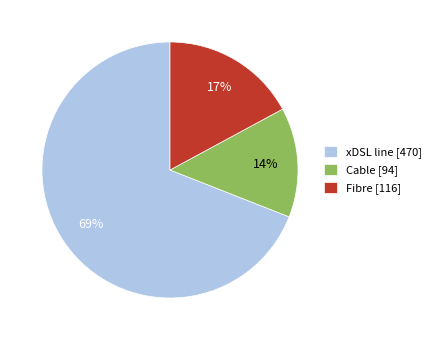

How many slices are in this pie chart?

3